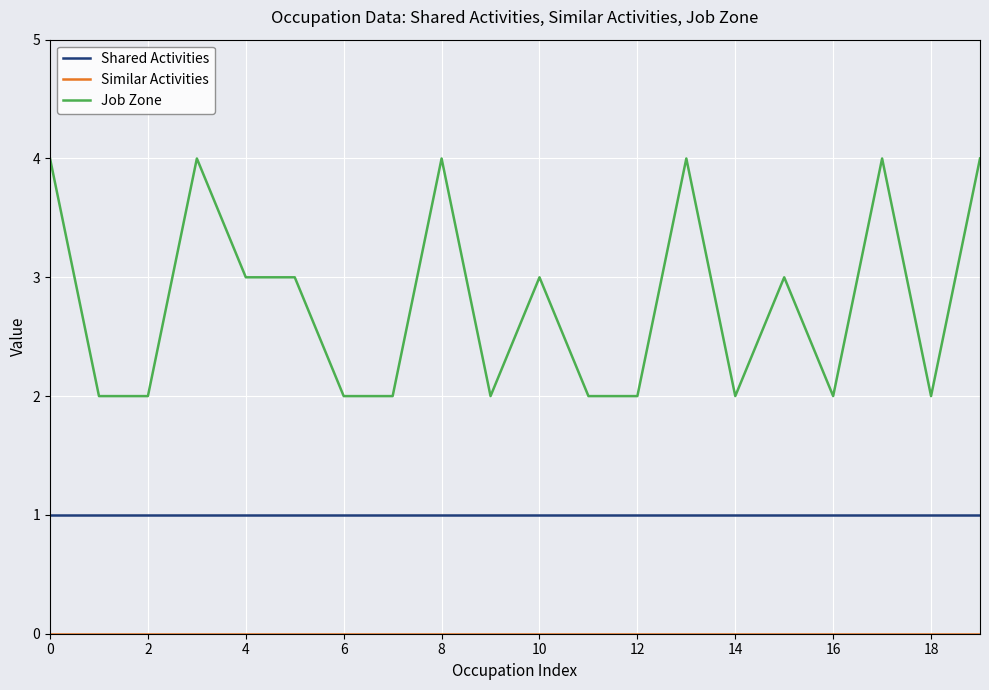

What is the highest value of the Job Zone series?

4